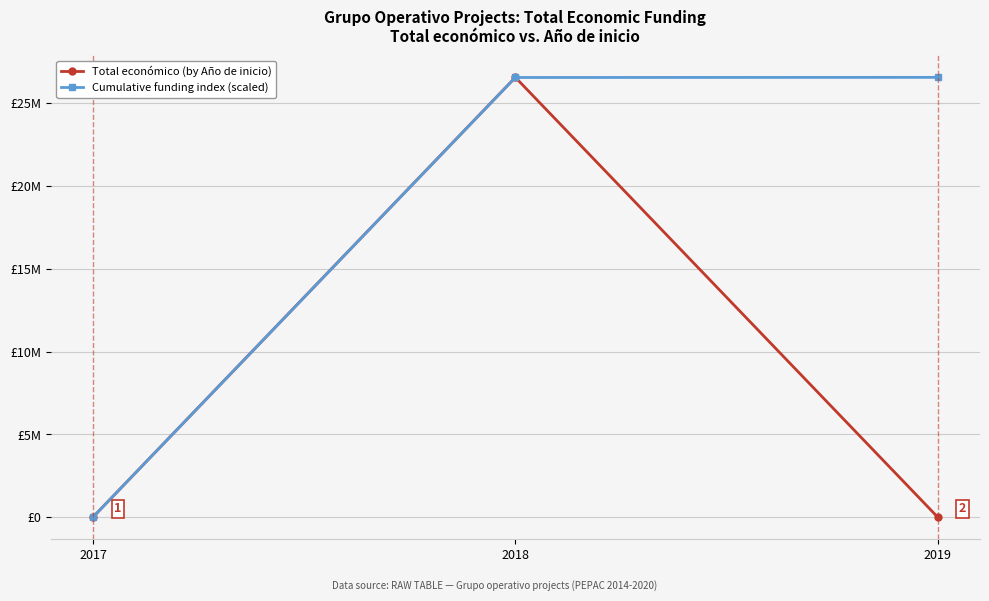

What is the total value across all series at 2019?

26563494.0